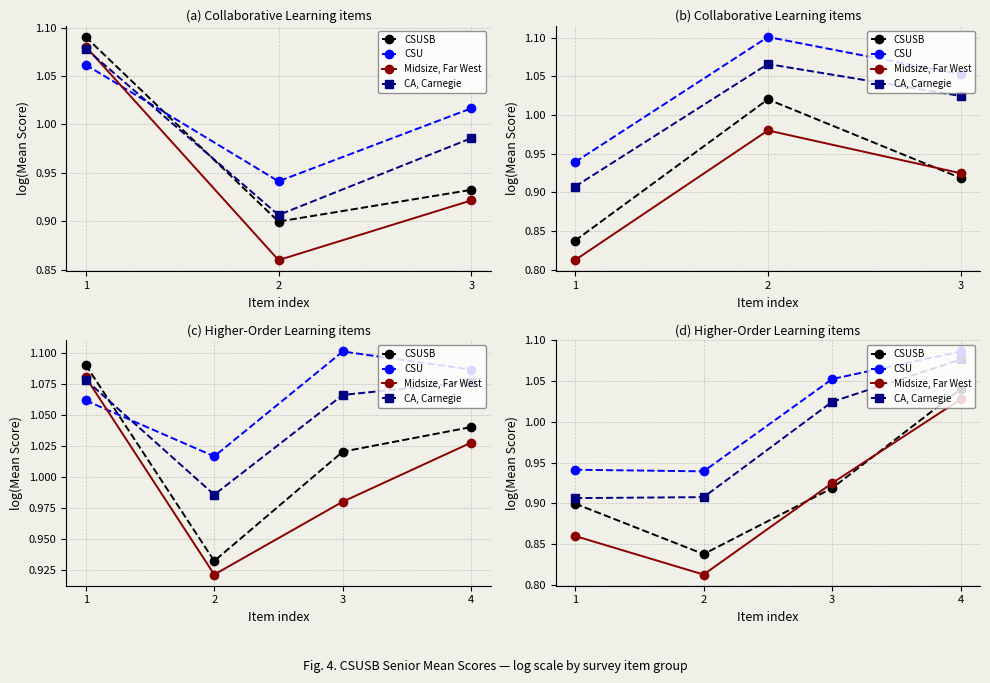

Which series ends up on top after the final intersection of CSUSB and Midsize, Far West?

CSUSB